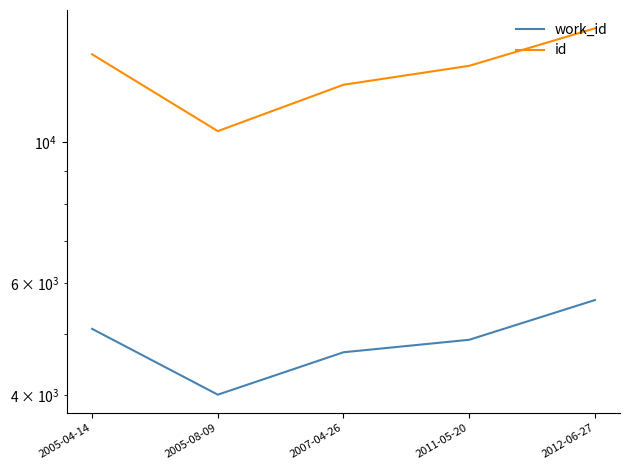

True or false: id and work_id cross at least once.

False